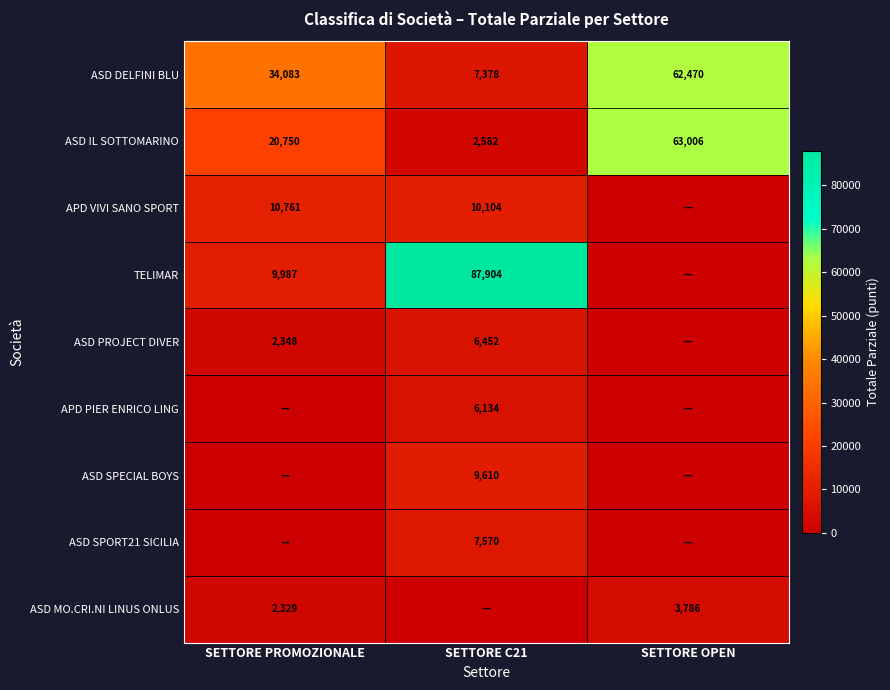

The ASD SPECIAL BOYS series shows 4755 at SETTORE C21. True or false?

False